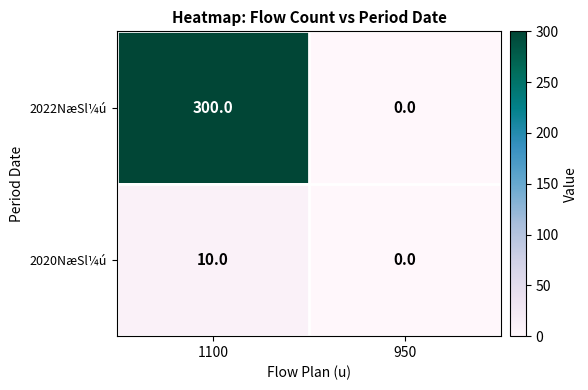

How many distinct data groups are displayed?

2